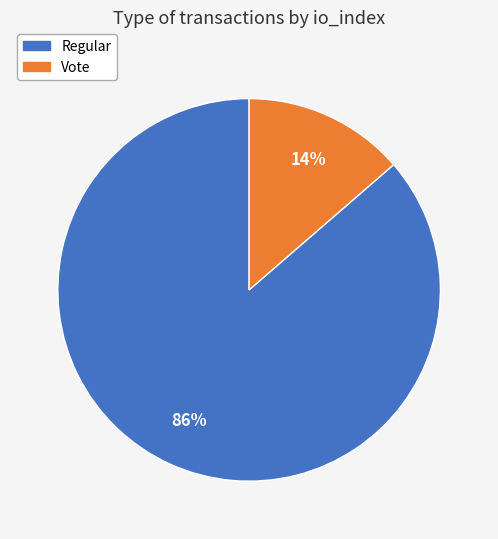

Which has a higher value, Vote or Regular?

Regular